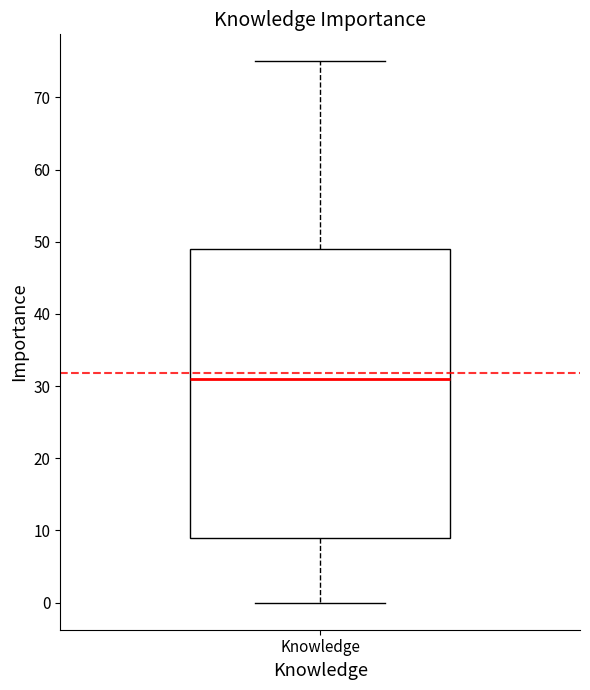

Where is the lower edge of the box for Knowledge on the y-axis? The values are not printed on the chart, so give them approximately, as read against the axis.

9